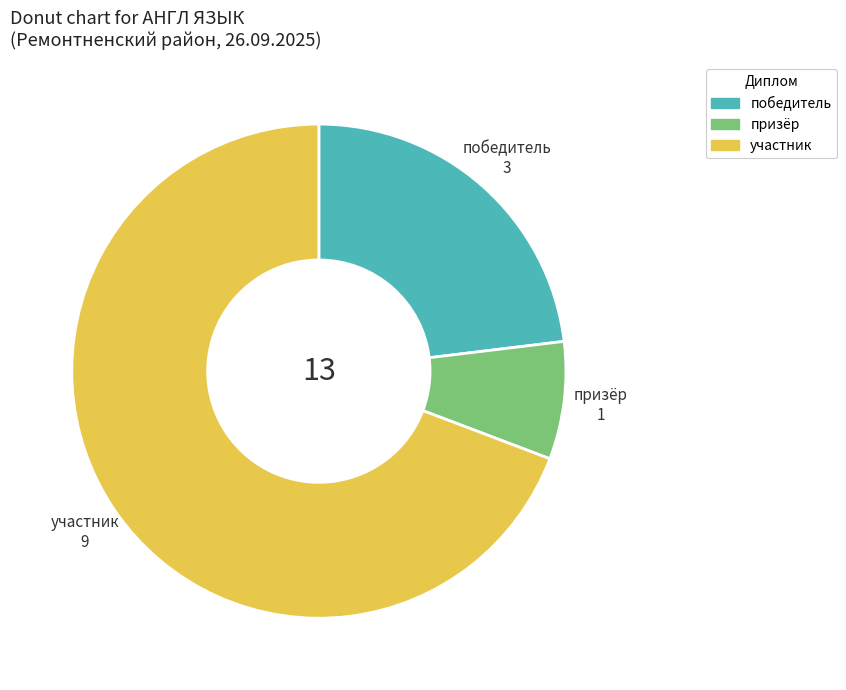

Rank the categories by value from lowest to highest.

призёр, победитель, участник